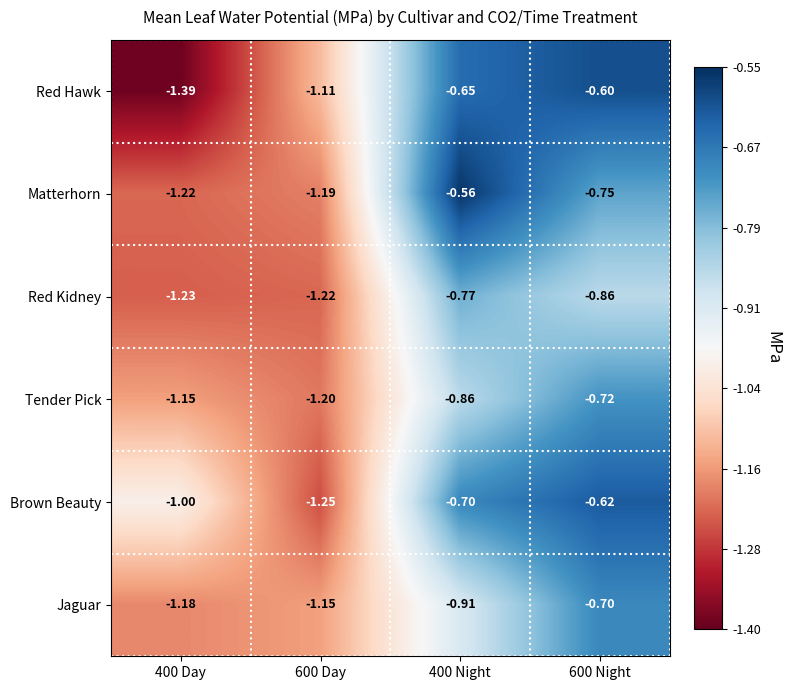

Which series has the largest total across all categories?

Brown Beauty